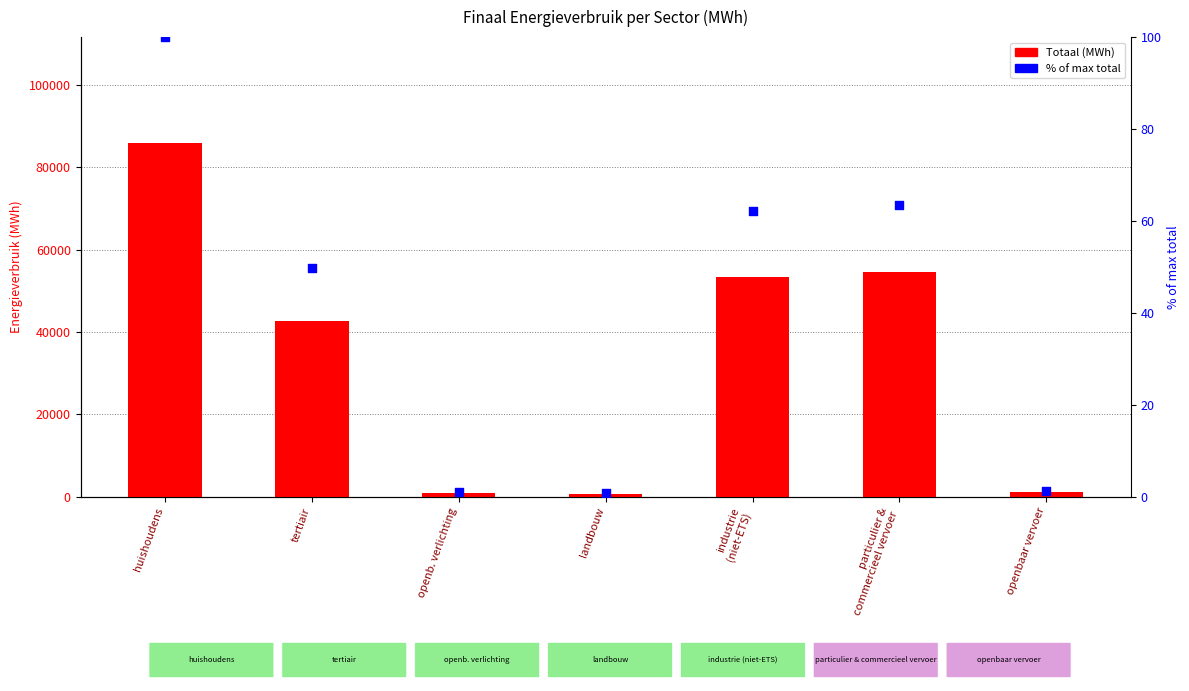

Which series has the largest Y range (max minus min)?

Totaal (MWh)